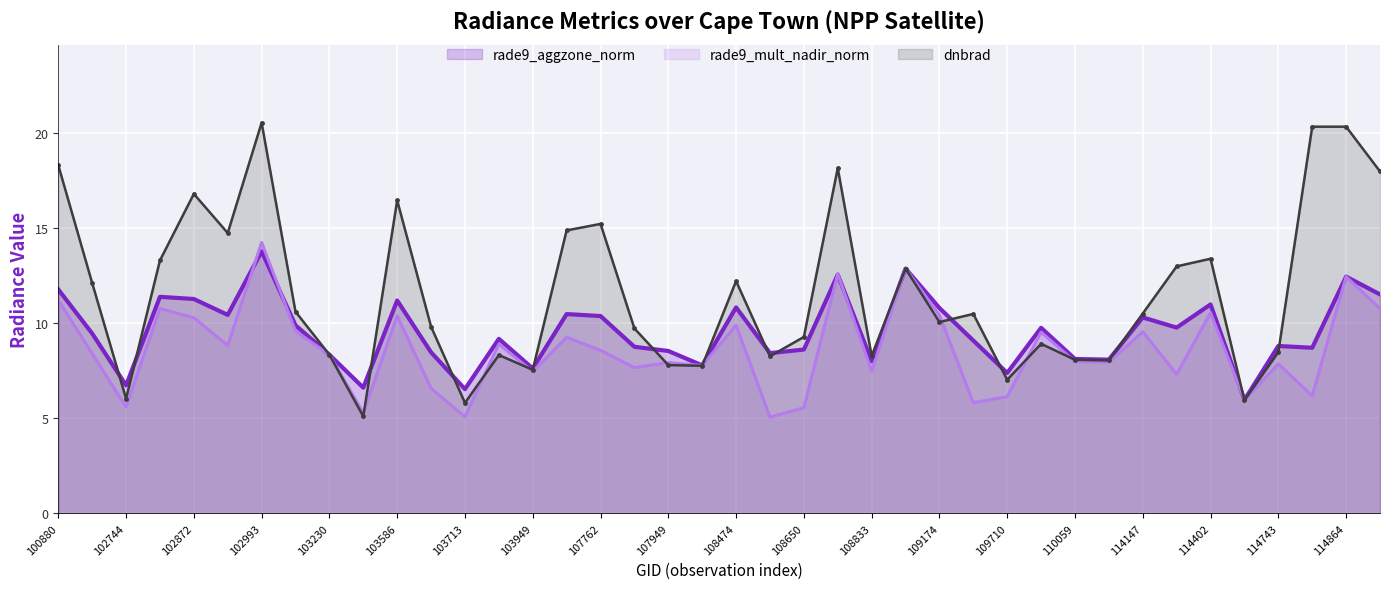

What is the spread (max minus min) of values at 114743?

0.9